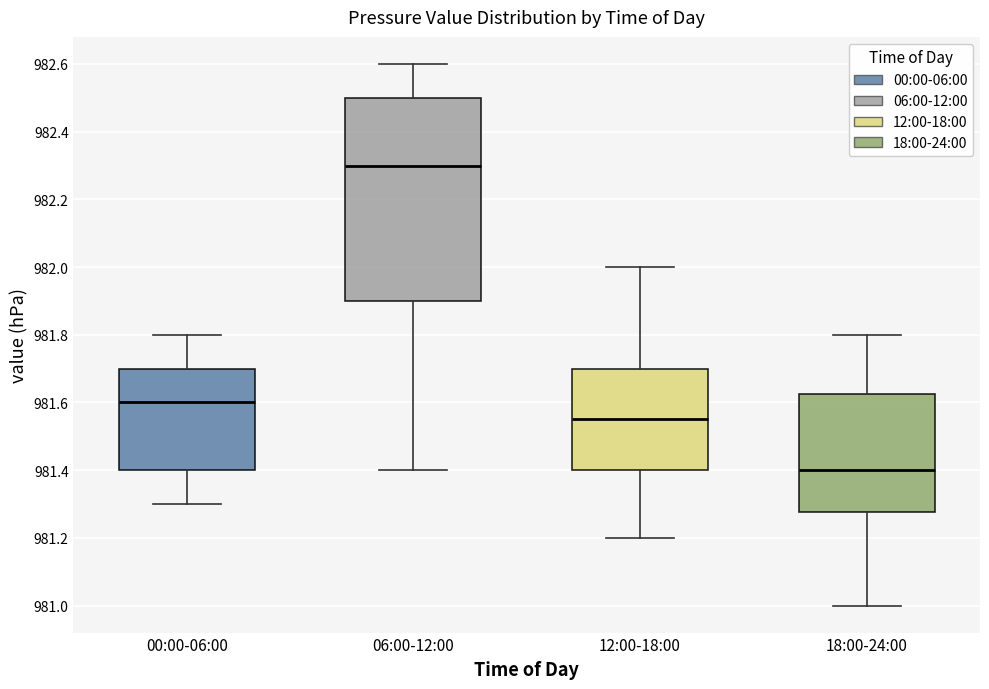

Where does the upper whisker of the box for 18:00-24:00 end on the y-axis? The values are not printed on the chart, so give them approximately, as read against the axis.

981.80